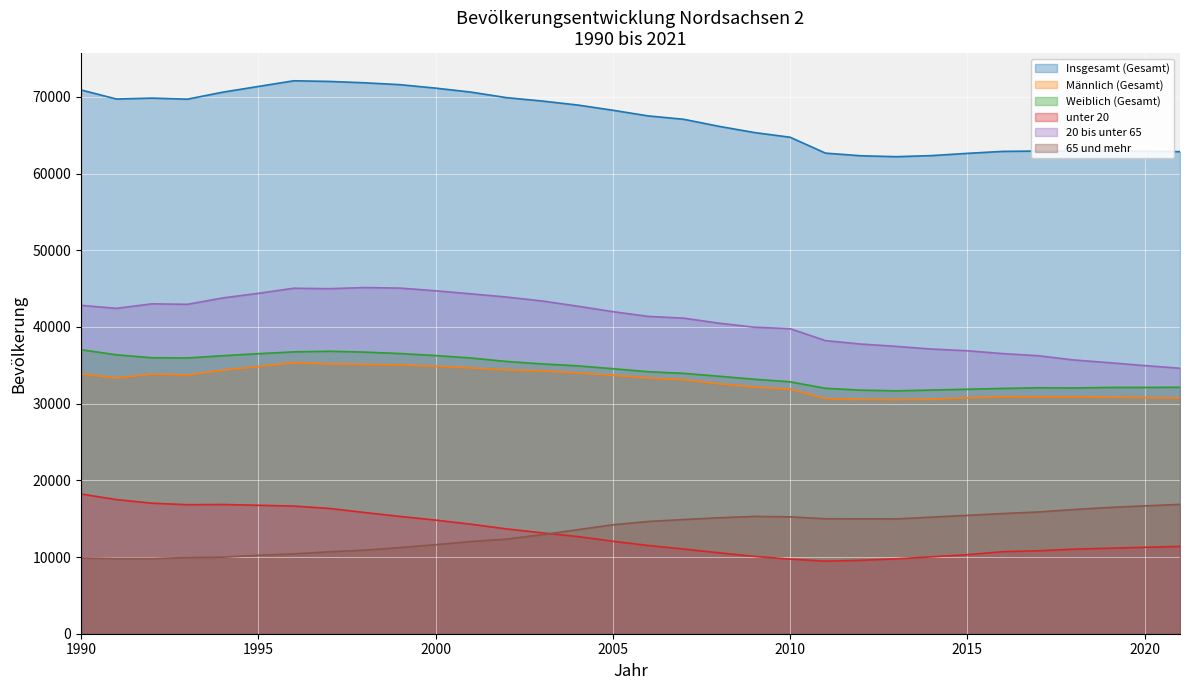

Rank the categories by Weiblich (Gesamt) value from lowest to highest.

2013, 2012, 2014, 2015, 2016, 2011, 2018, 2017, 2019, 2020, 2021, 2010, 2009, 2008, 2007, 2006, 2005, 2004, 2003, 2002, 2001, 1993, 1992, 1994, 2000, 1991, 1995, 1999, 1998, 1996, 1997, 1990